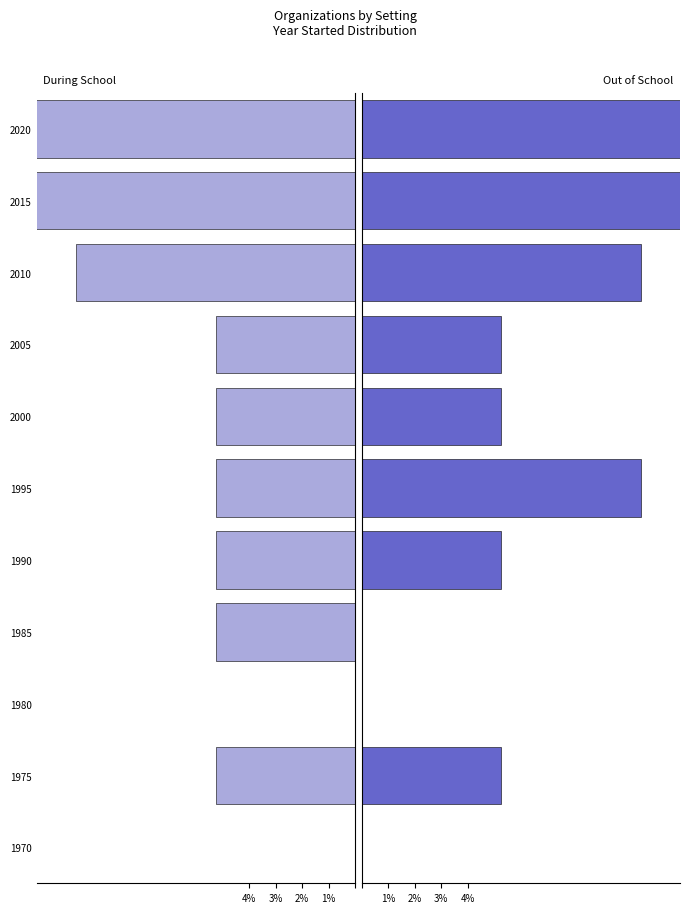

How many bars are there in each group?

2